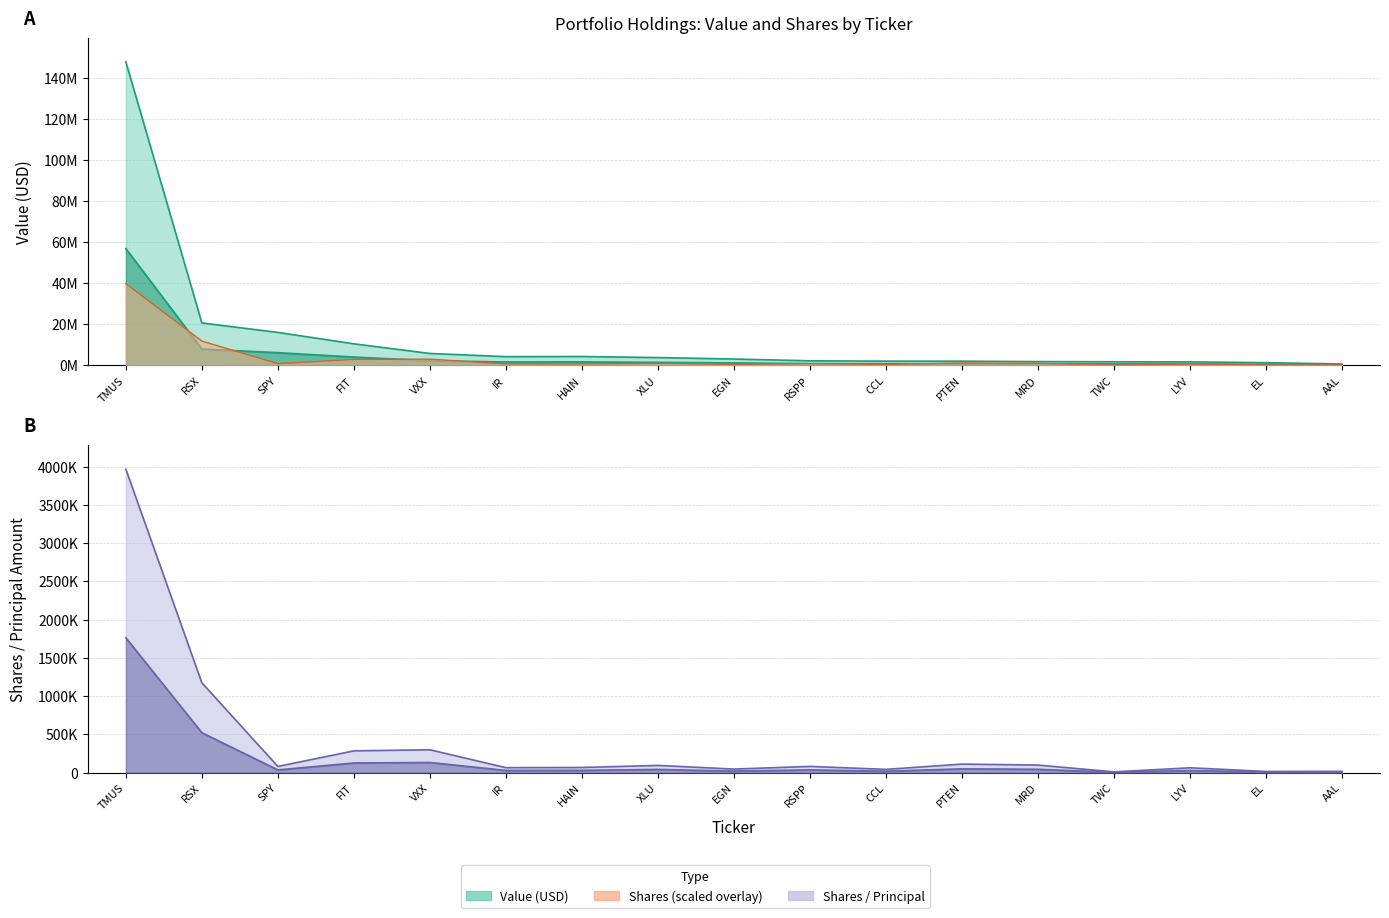

What is the maximum value for Shares?

1762822.2